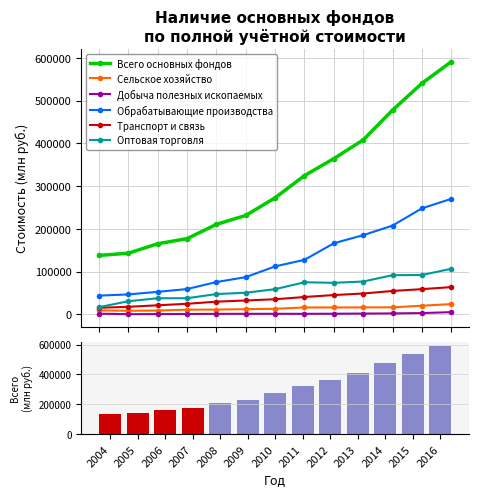

Between 2005 and 2008, which series saw the biggest shift?

Всего основных фондов